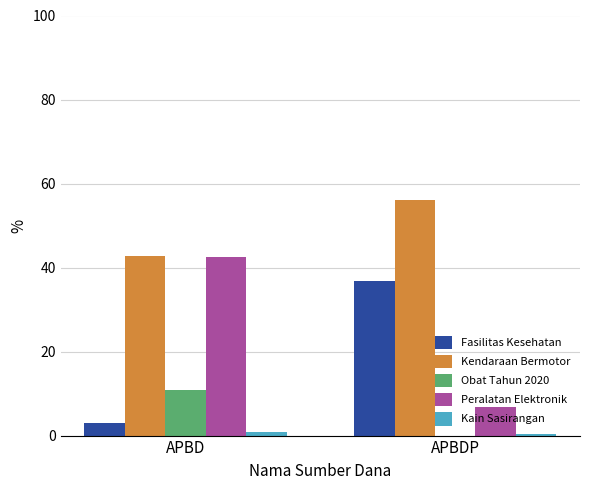

What is the sum of all Fasilitas Kesehatan values?

39.8